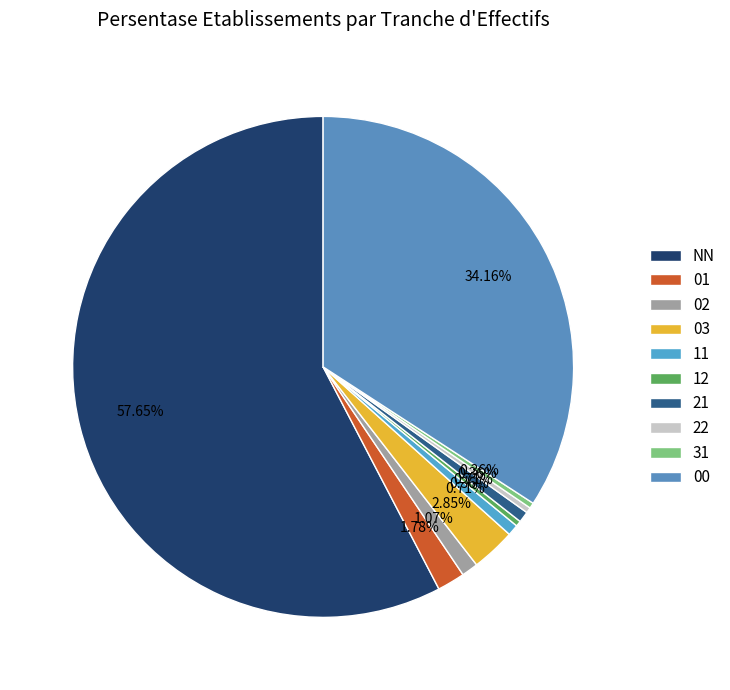

Which slice is the smallest?

12